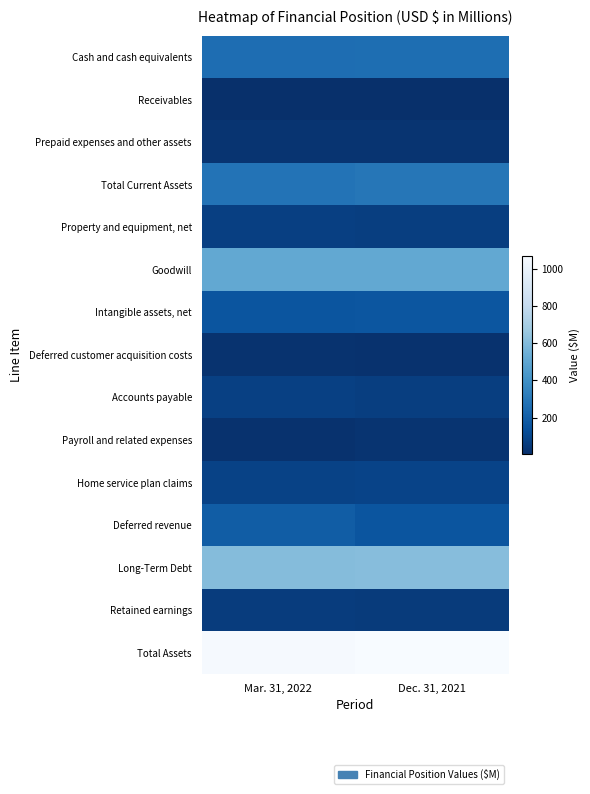

Reading right to left, transcribe all the data shown in this chart.

Cash and cash equivalents: Dec. 31, 2021=262	Mar. 31, 2022=255
Receivables: Dec. 31, 2021=7	Mar. 31, 2022=5
Prepaid expenses and other assets: Dec. 31, 2021=25	Mar. 31, 2022=22
Total Current Assets: Dec. 31, 2021=295	Mar. 31, 2022=282
Property and equipment, net: Dec. 31, 2021=66	Mar. 31, 2022=68
Goodwill: Dec. 31, 2021=512	Mar. 31, 2022=512
Intangible assets, net: Dec. 31, 2021=159	Mar. 31, 2022=157
Deferred customer acquisition costs: Dec. 31, 2021=16	Mar. 31, 2022=18
Accounts payable: Dec. 31, 2021=66	Mar. 31, 2022=73
Payroll and related expenses: Dec. 31, 2021=24	Mar. 31, 2022=17
Home service plan claims: Dec. 31, 2021=88	Mar. 31, 2022=81
Deferred revenue: Dec. 31, 2021=155	Mar. 31, 2022=190
Long-Term Debt: Dec. 31, 2021=608	Mar. 31, 2022=604
Retained earnings: Dec. 31, 2021=53	Mar. 31, 2022=55
Total Assets: Dec. 31, 2021=1069	Mar. 31, 2022=1058